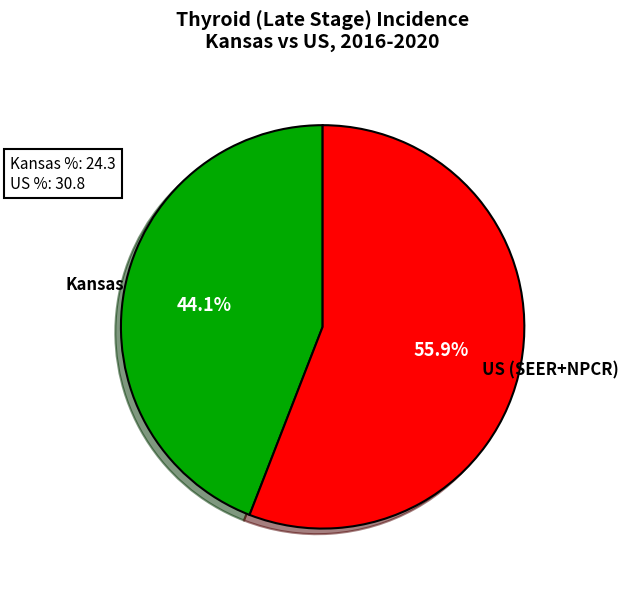

How many slices are in this pie chart?

2